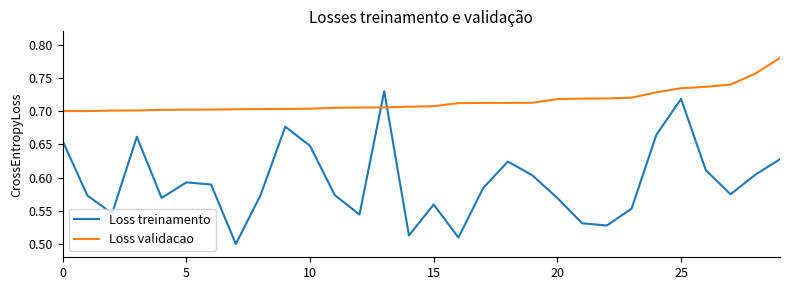

After their last crossing, which series has the higher values: Loss validacao or Loss treinamento?

Loss validacao